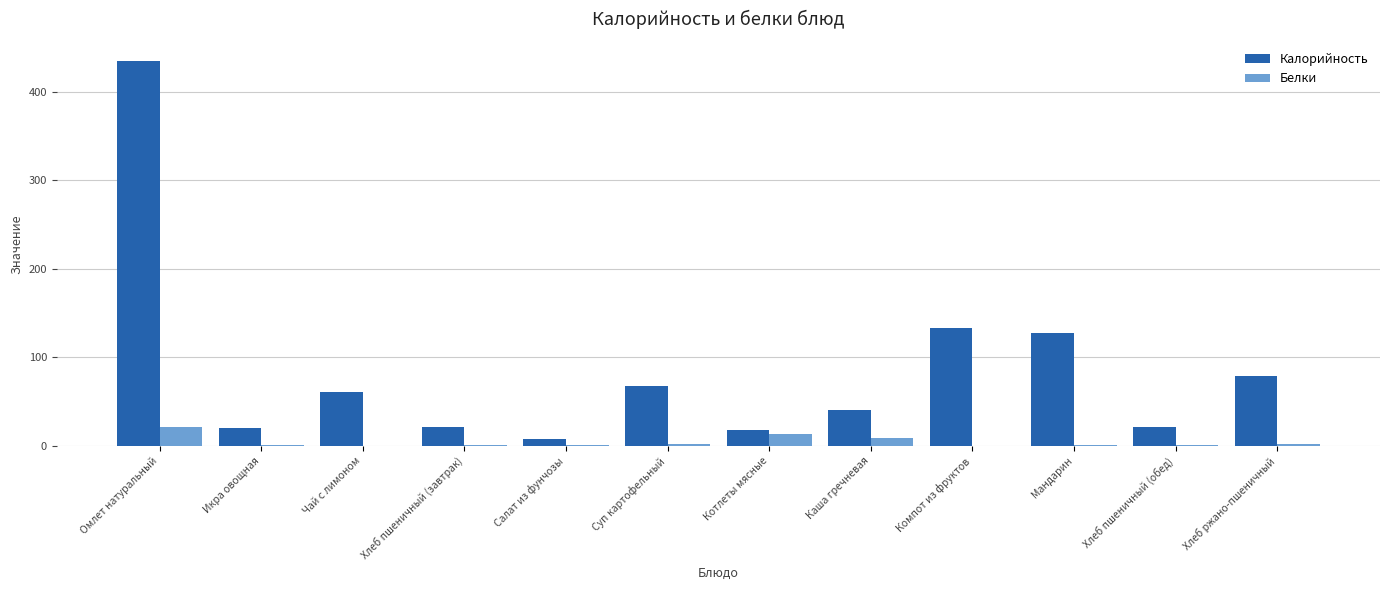

Which label corresponds to the largest value in the chart?

Омлет натуральный